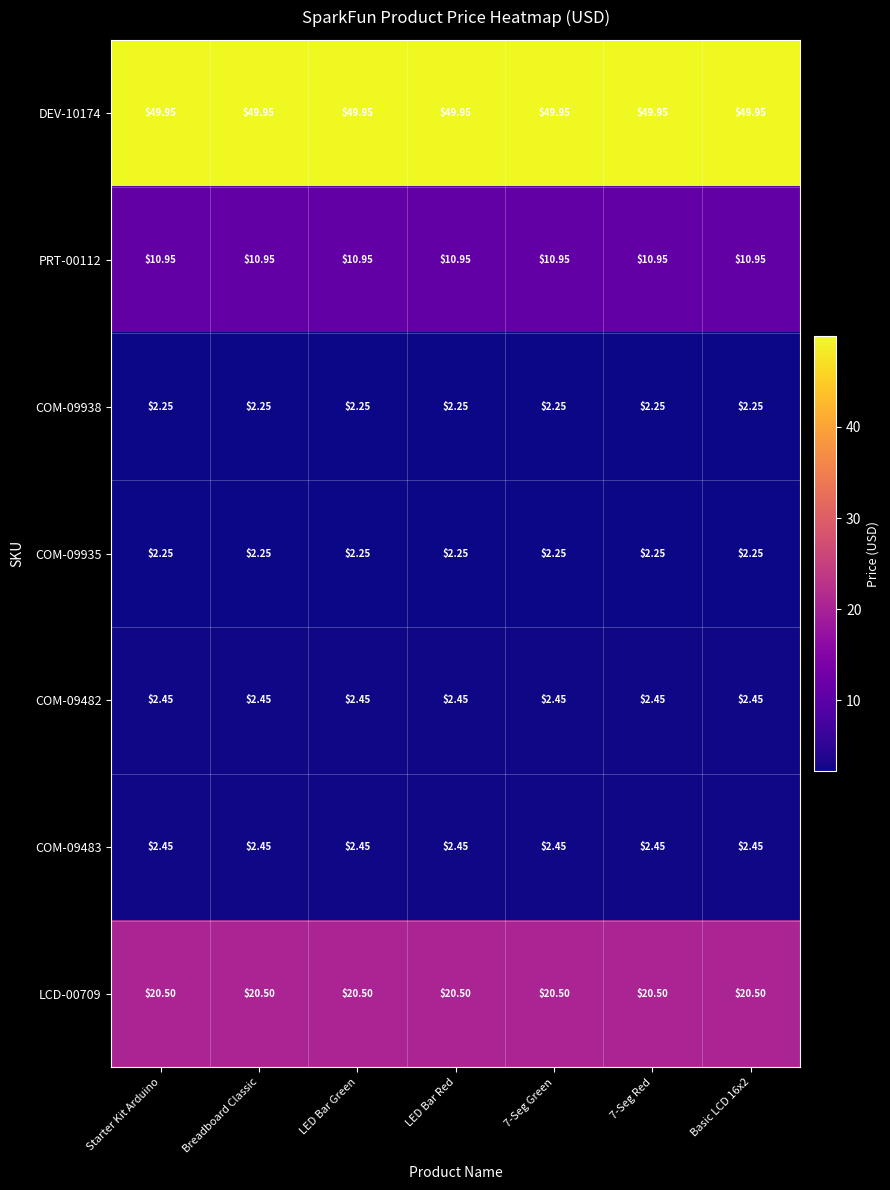

What is the total value across all series at Basic LCD 16x2?

90.8